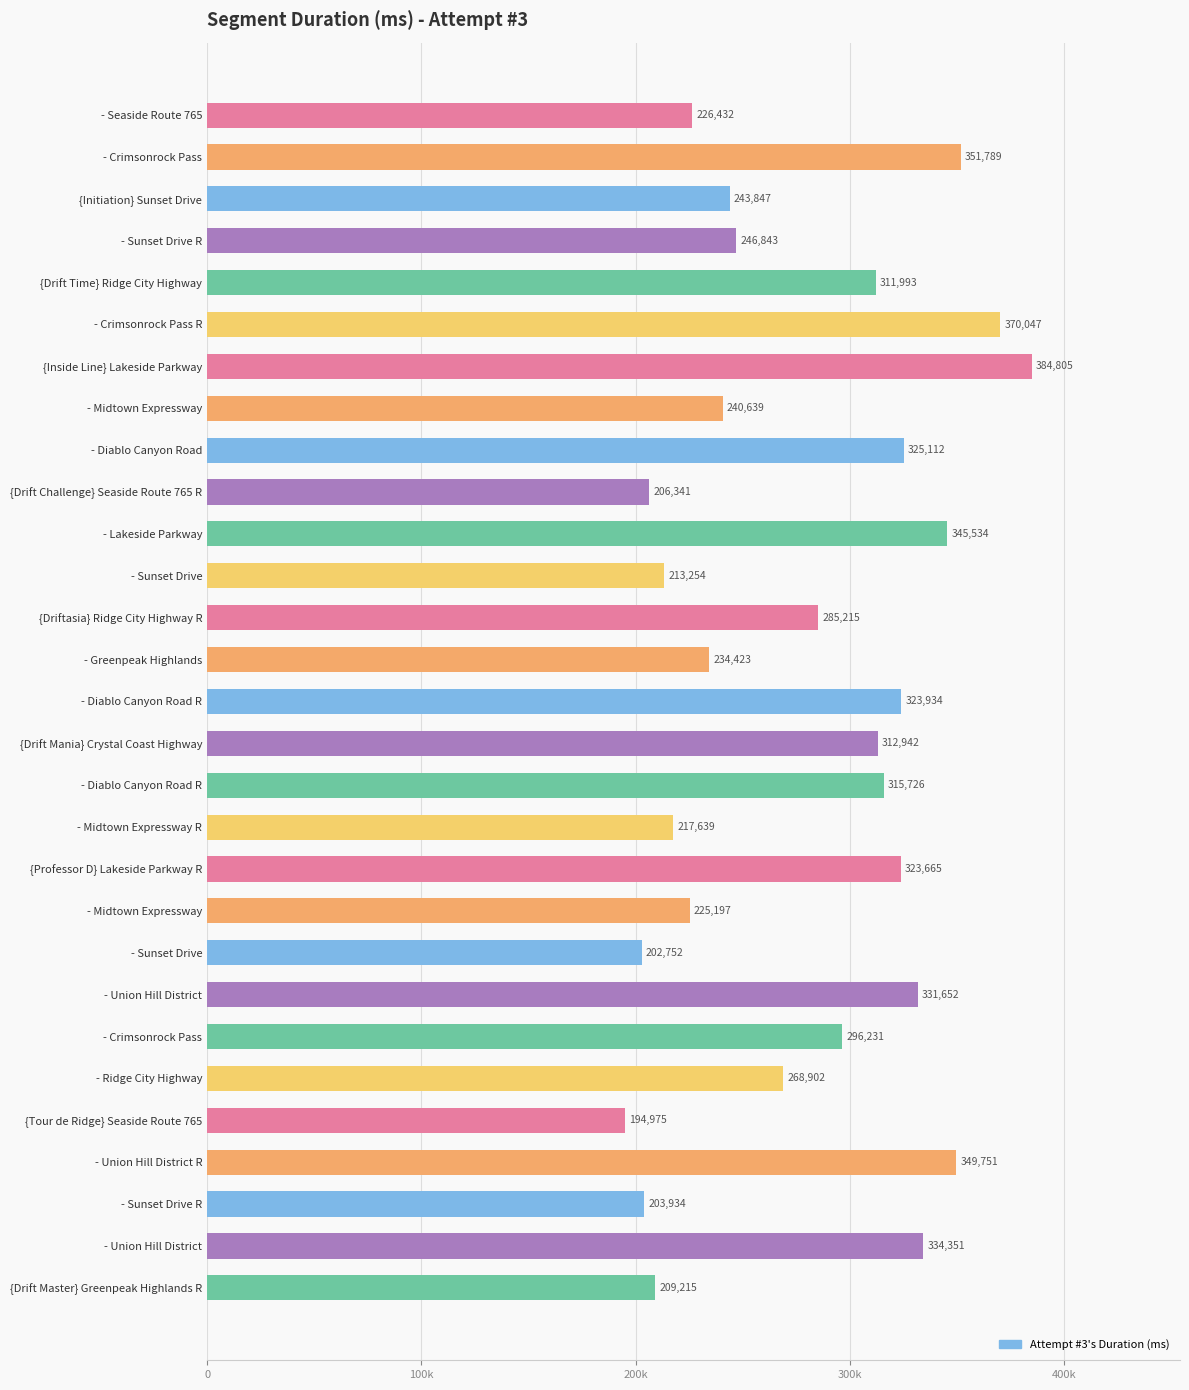

Are the bars horizontal?

Yes